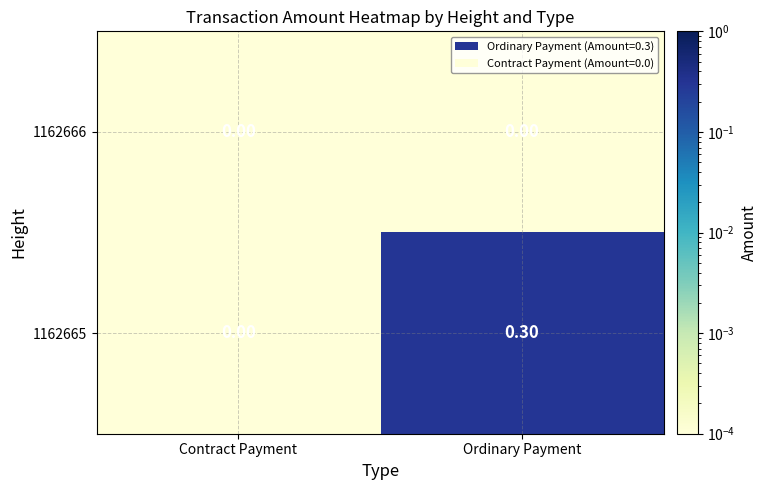

List the series in order of their overall mean, highest first.

1162665, 1162666